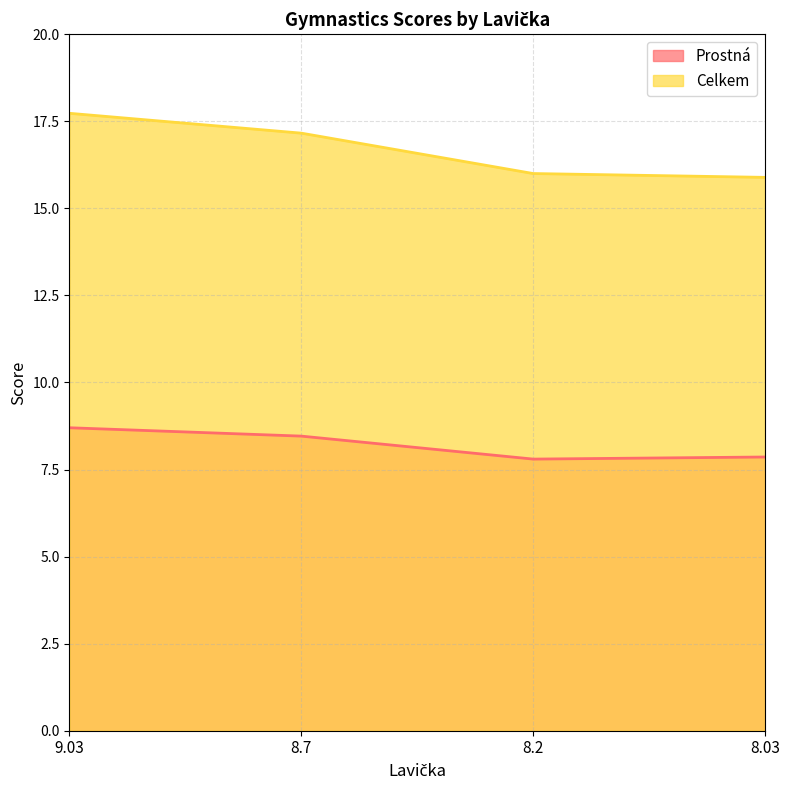

True or false: Celkem and Prostná intersect in this chart.

False